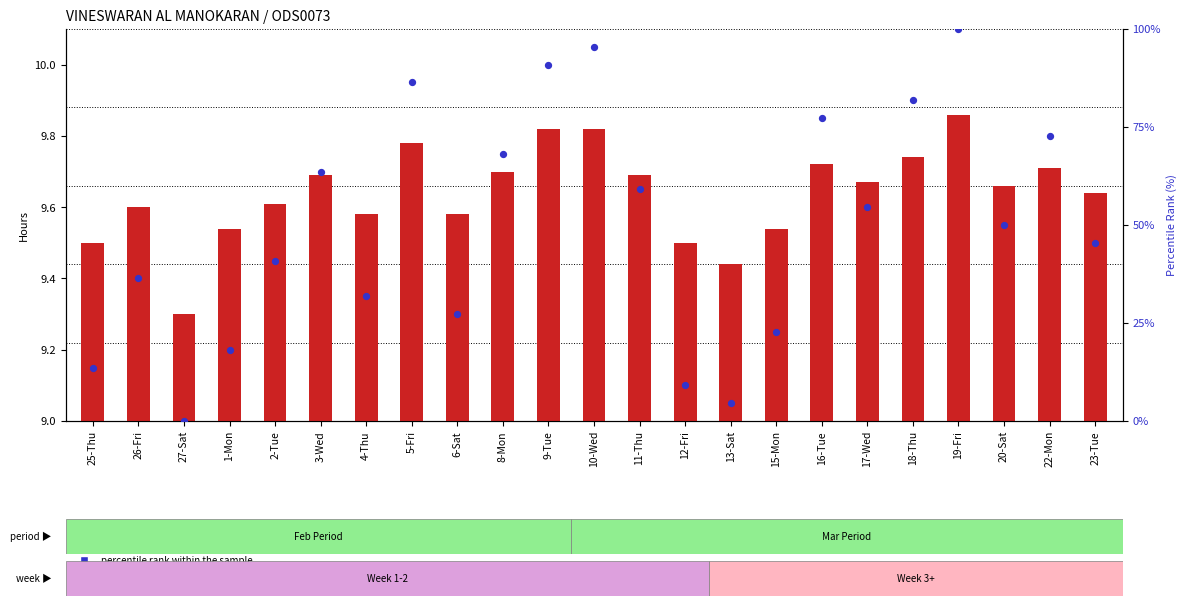

What are all the series names shown in the legend?

Low (hours), percentile rank within the sample